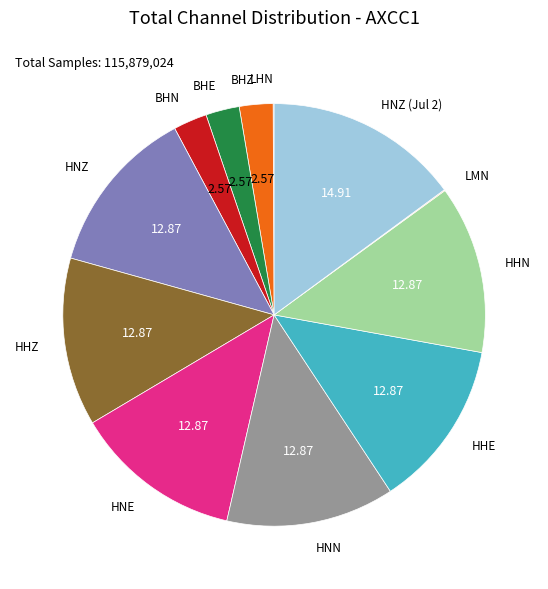

Is there a majority slice in this chart?

No